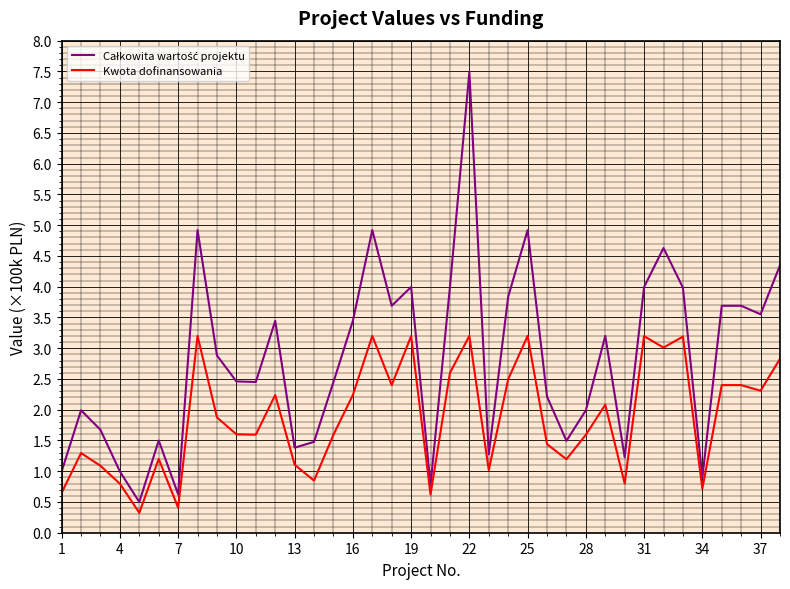

What is the maximum value for Kwota dofinansowania?

3.2